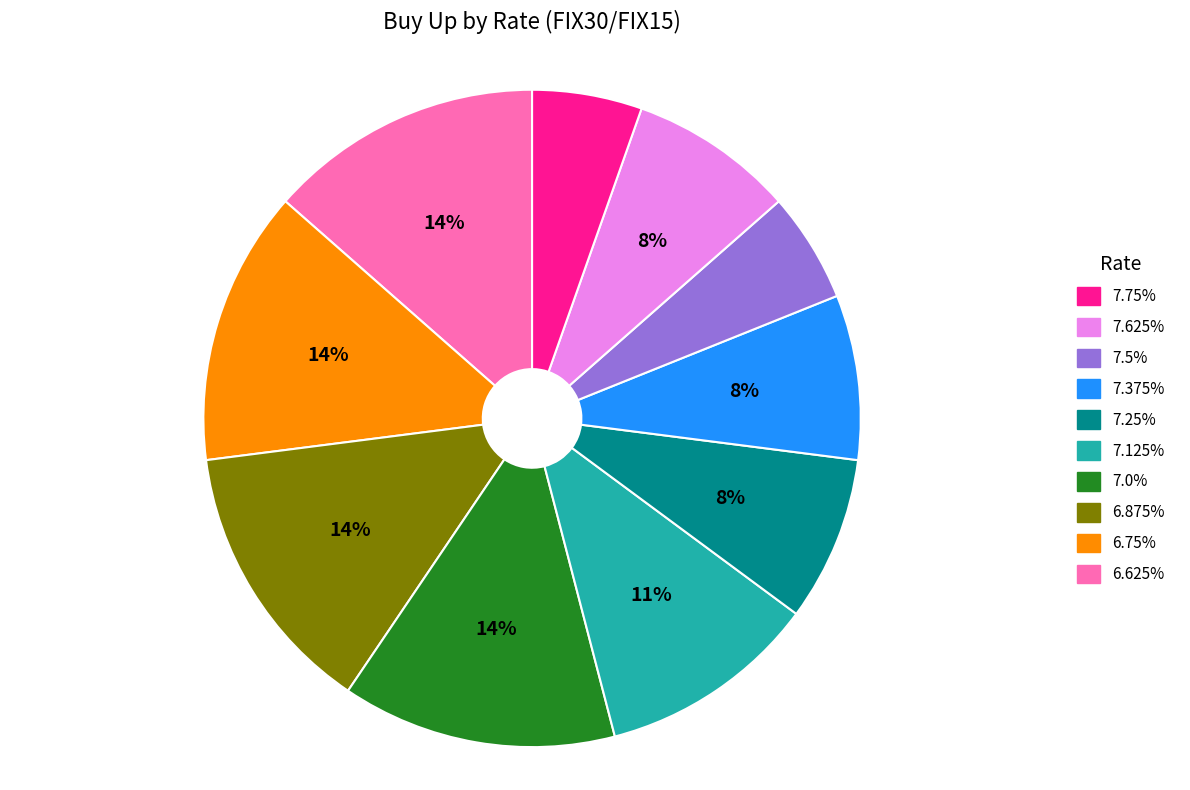

How many segments does this pie chart have?

10